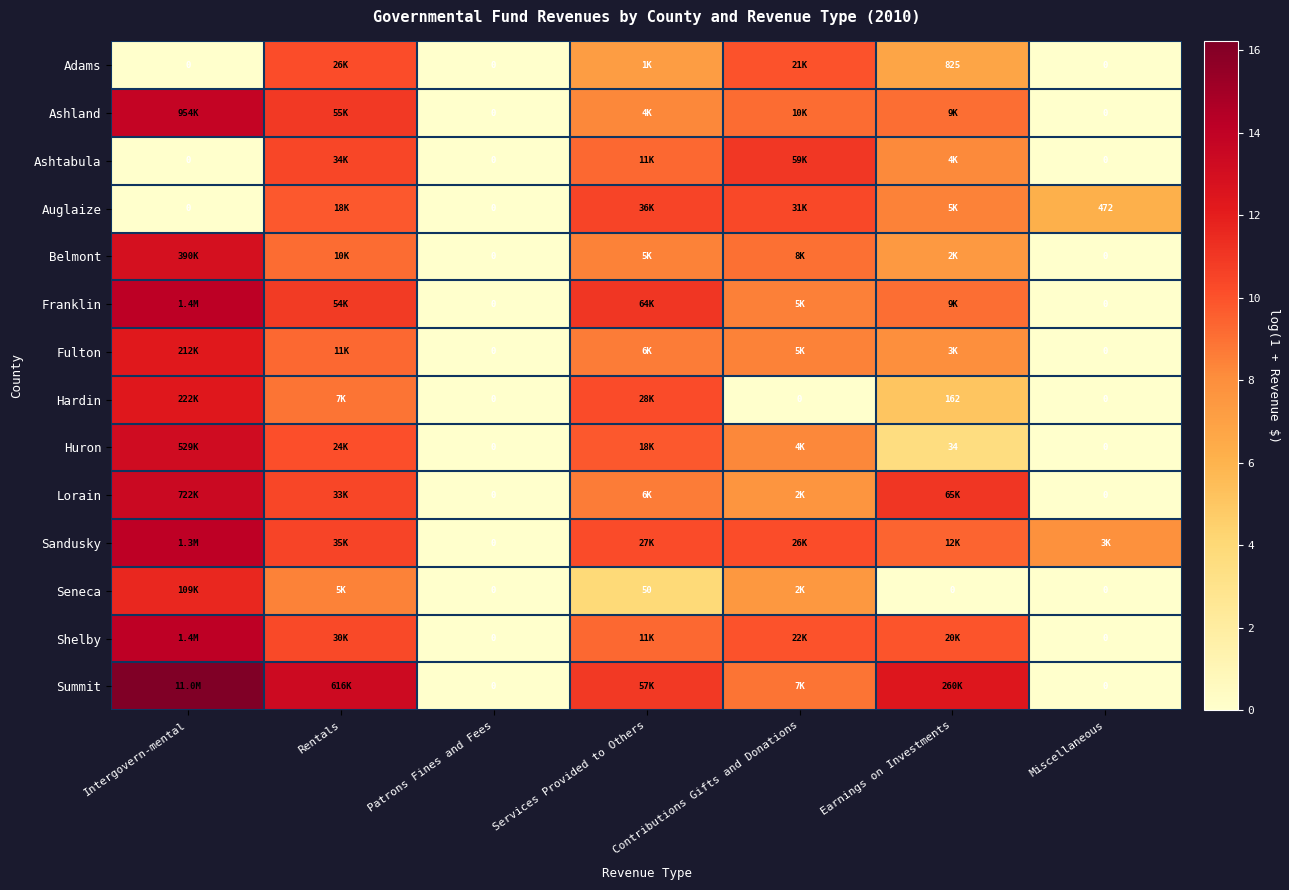

At Miscellaneous, list the series in order from largest to smallest.

Sandusky, Auglaize, Adams, Ashland, Ashtabula, Belmont, Franklin, Fulton, Hardin, Huron, Lorain, Seneca, Shelby, Summit